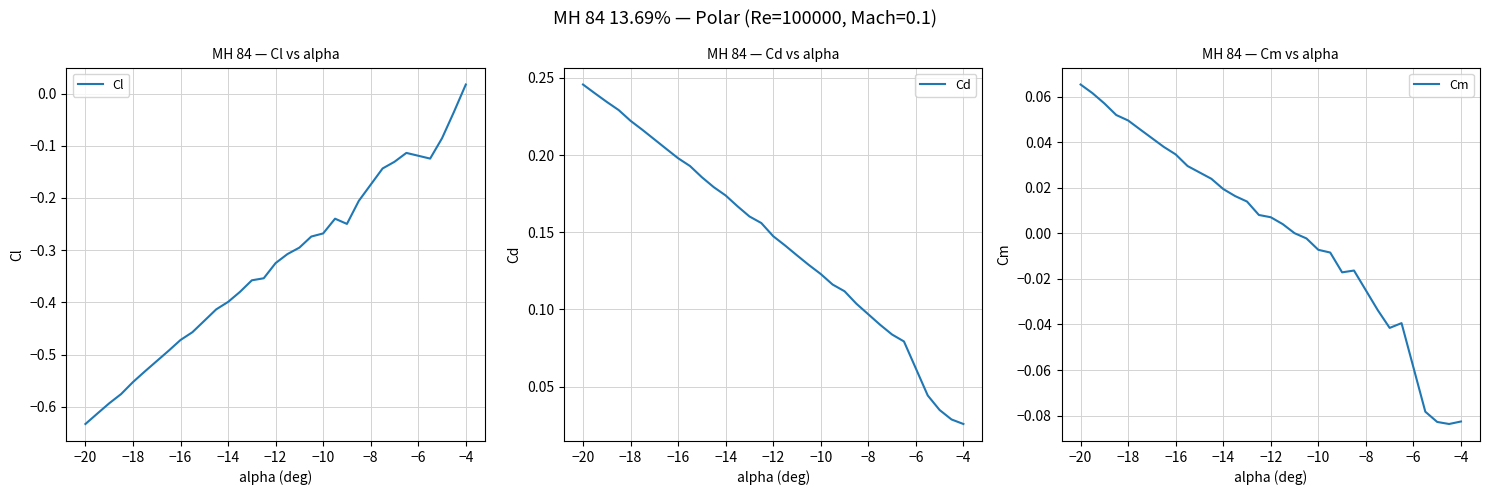

The value of Cl at −14 is -0.4. True or false?

True